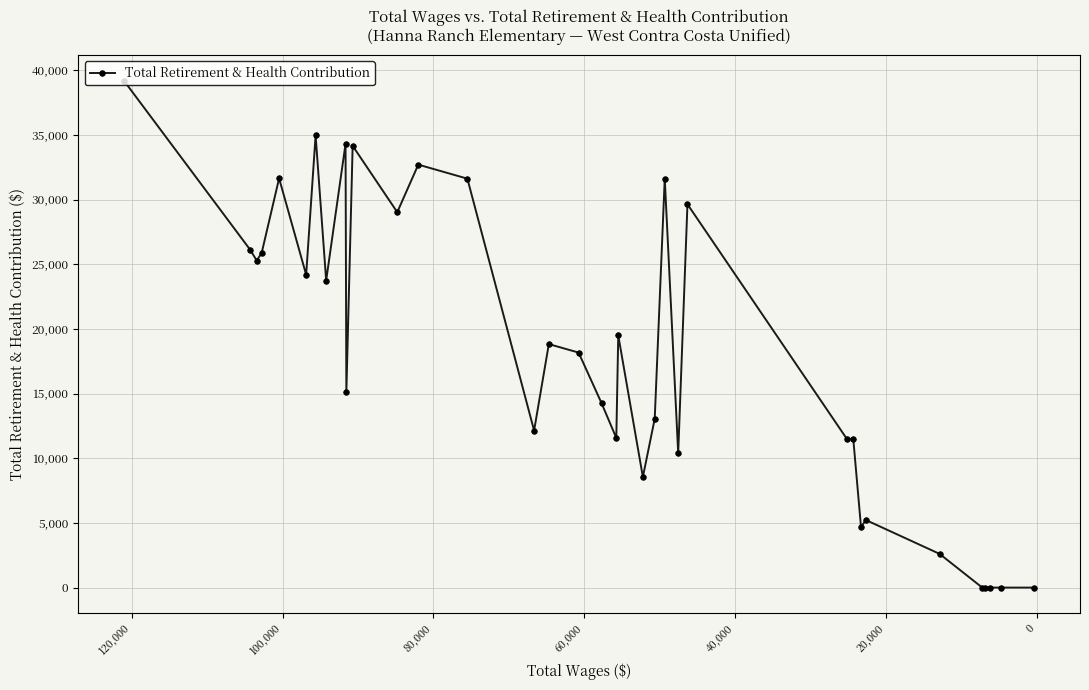

What is the value of the 16th point from the left?

18830